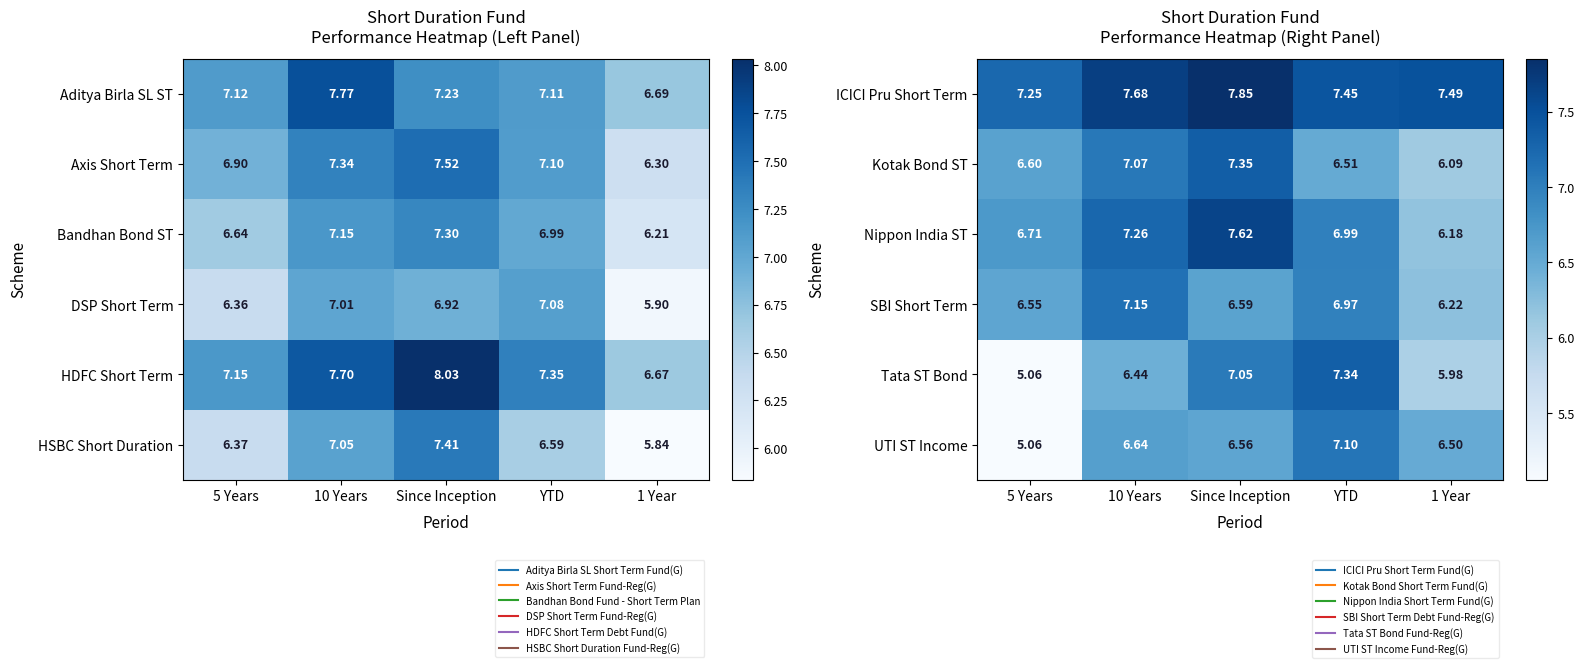

What is the spread (max minus min) of values at 5 Years?

2.2